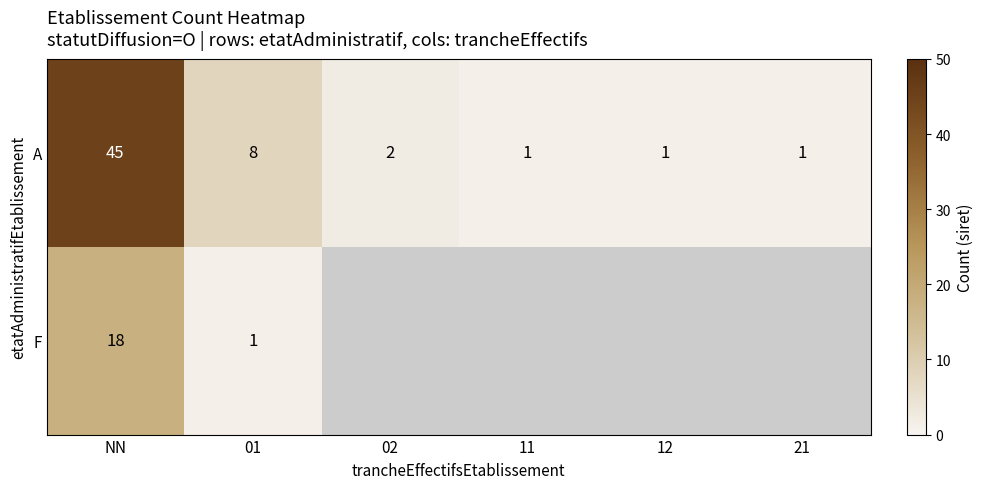

What is the sum of all A values?

58